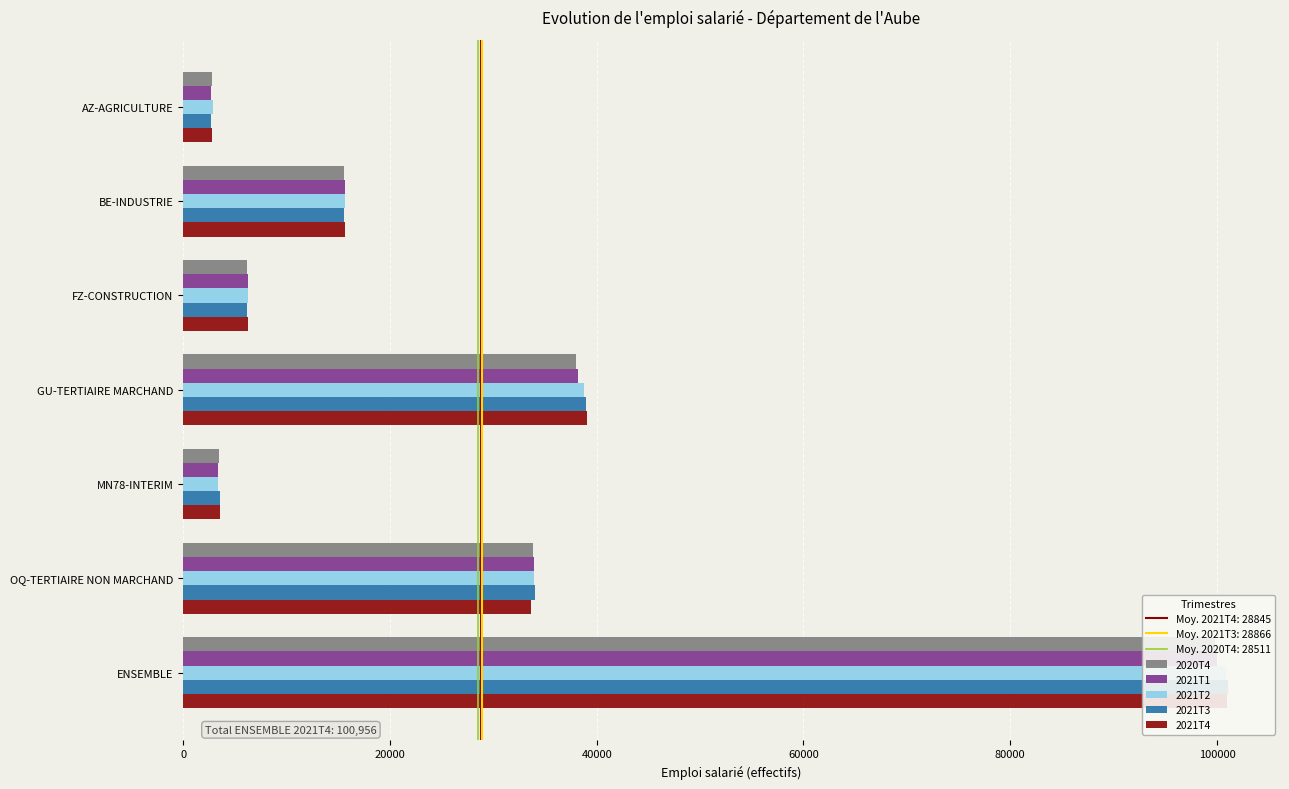

Which series has the largest range (max minus min)?

2021T3